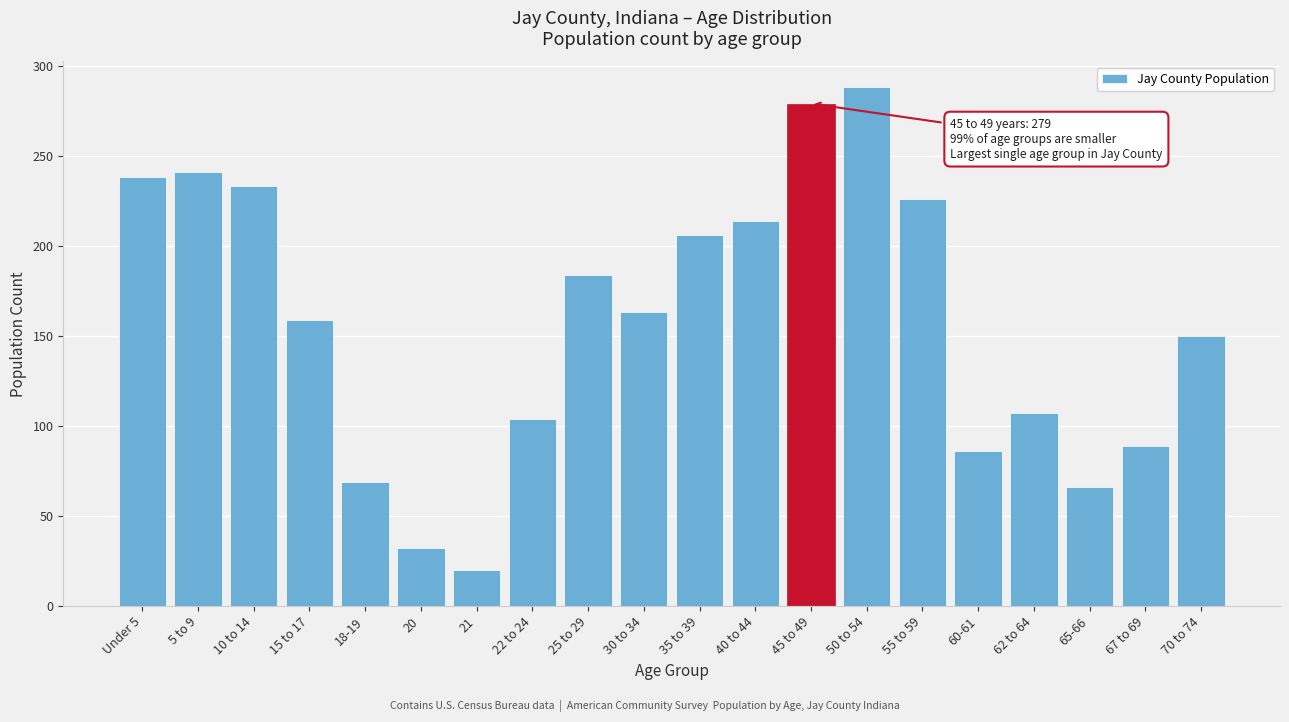

Reading left to right, what are all the values shown in this chart?

Under 5=238	5 to 9=241	10 to 14=233	15 to 17=159	18-19=69	20=32	21=20	22 to 24=104	25 to 29=184	30 to 34=163	35 to 39=206	40 to 44=214	45 to 49=279	50 to 54=288	55 to 59=226	60-61=86	62 to 64=107	65-66=66	67 to 69=89	70 to 74=150